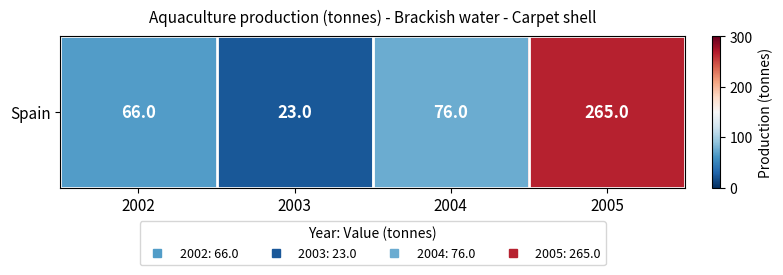

How many series are shown in this chart?

1